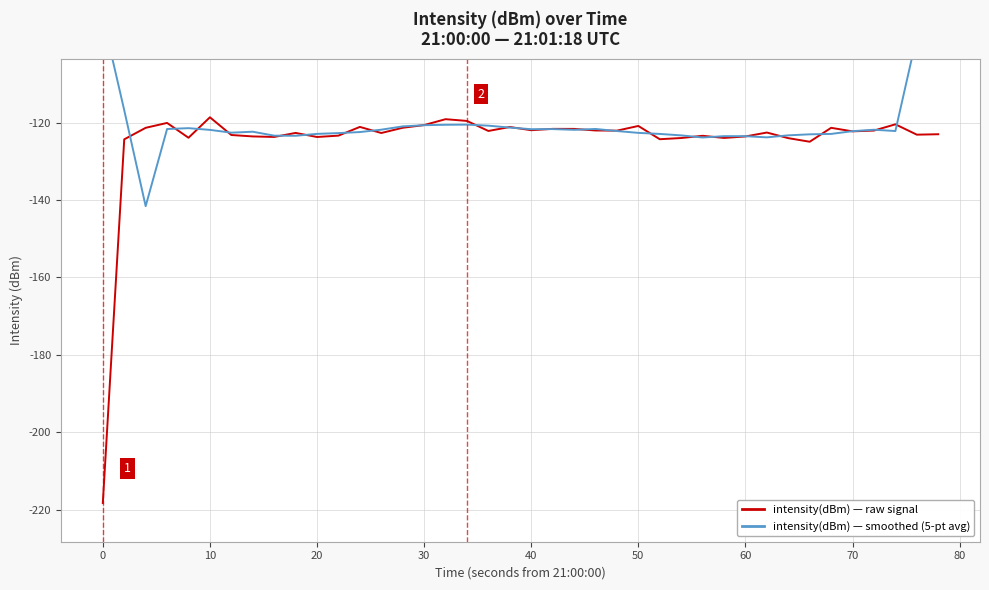

What is the maximum value for intensity(dBm) — raw signal?

-118.6